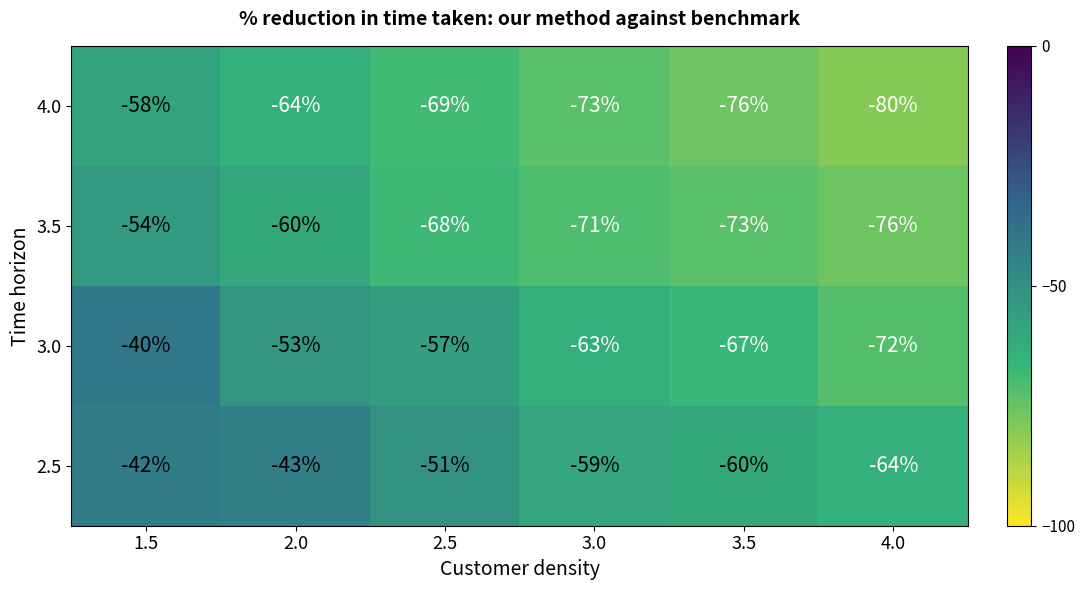

List the labels in order of 3.5 value, smallest first.

4.0, 3.5, 3.0, 2.5, 2.0, 1.5